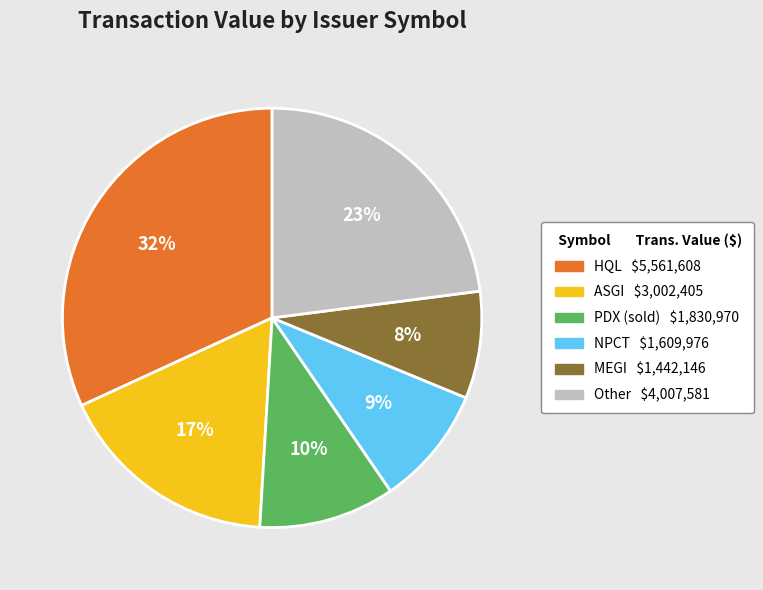

How many segments does this pie chart have?

6